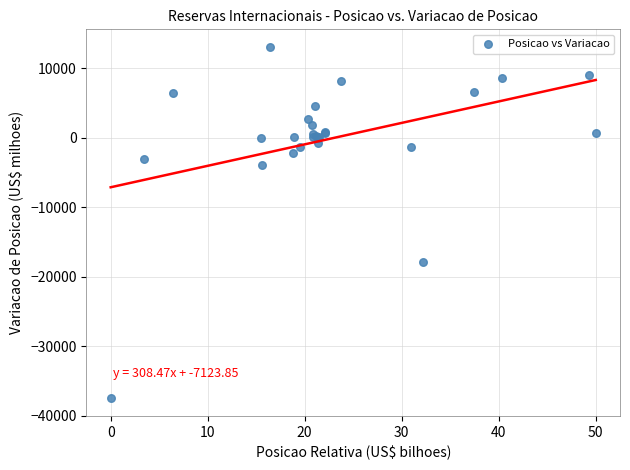

What Y value in the scatter plot is closest to -12220?

-17830.7